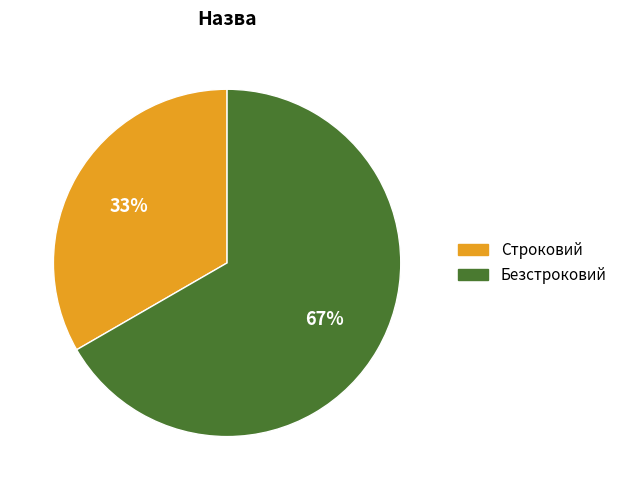

Is the sum of Строковий and Безстроковий greater than half?

Yes